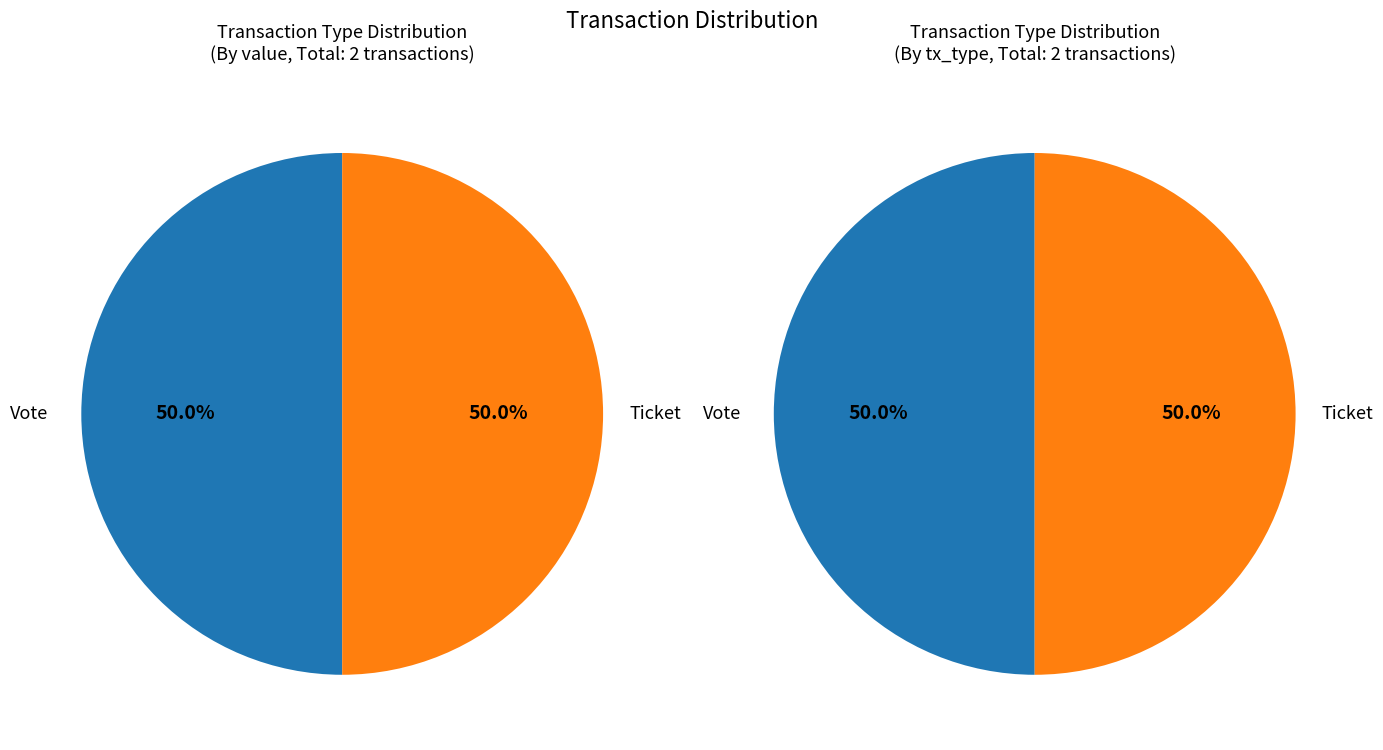

Is it true that Ticket is 1% of the pie?

False